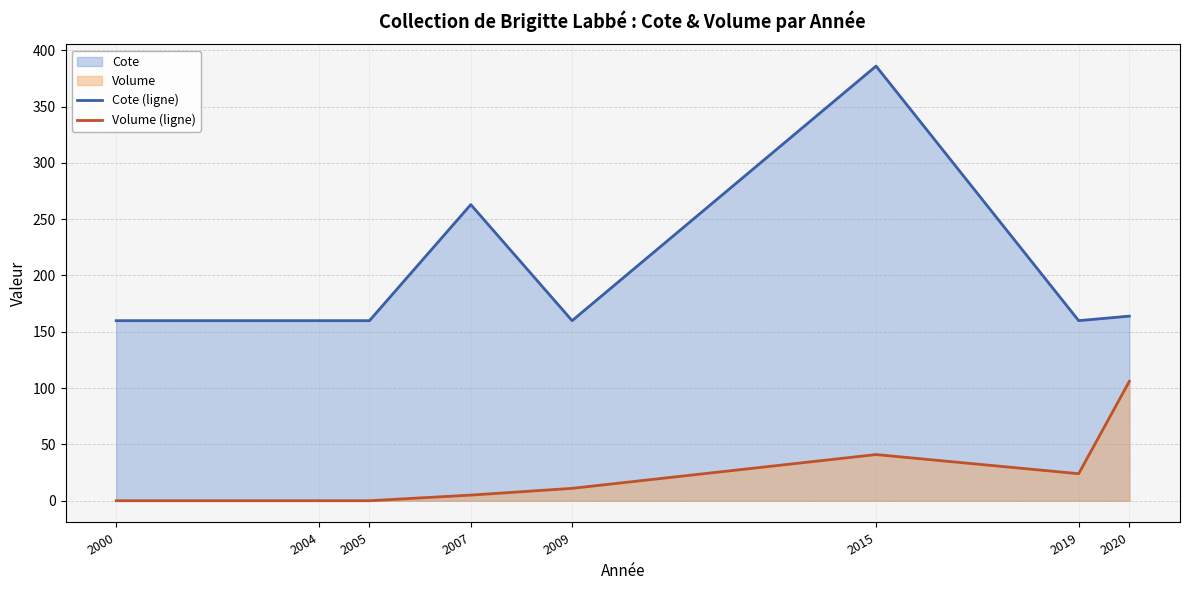

What is the sum of the Cote (ligne) values at 2004 and 2020?

323.8